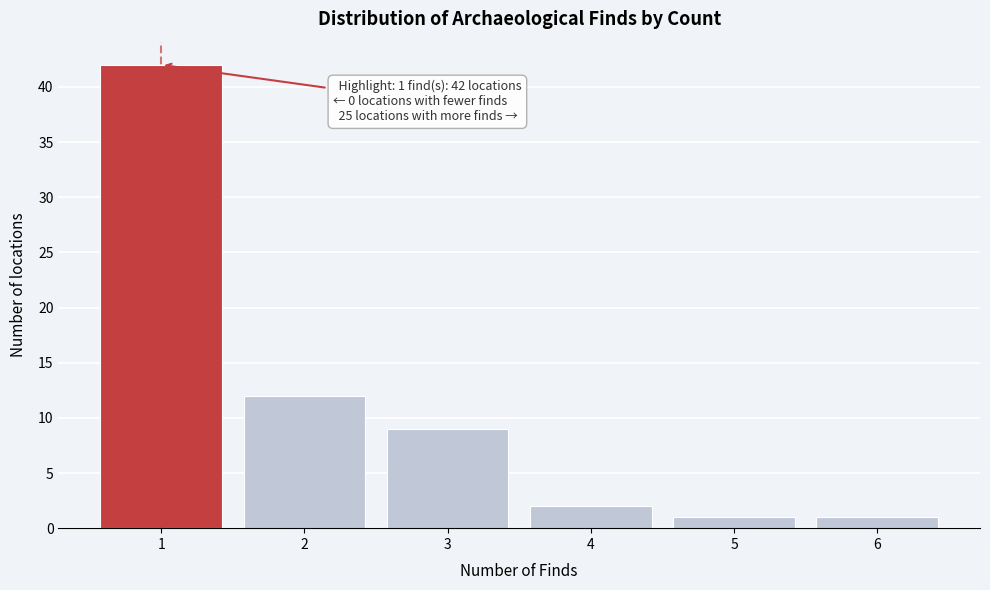

Reading left to right, extract all data points from this chart.

1=42	2=12	3=9	4=2	5=1	6=1